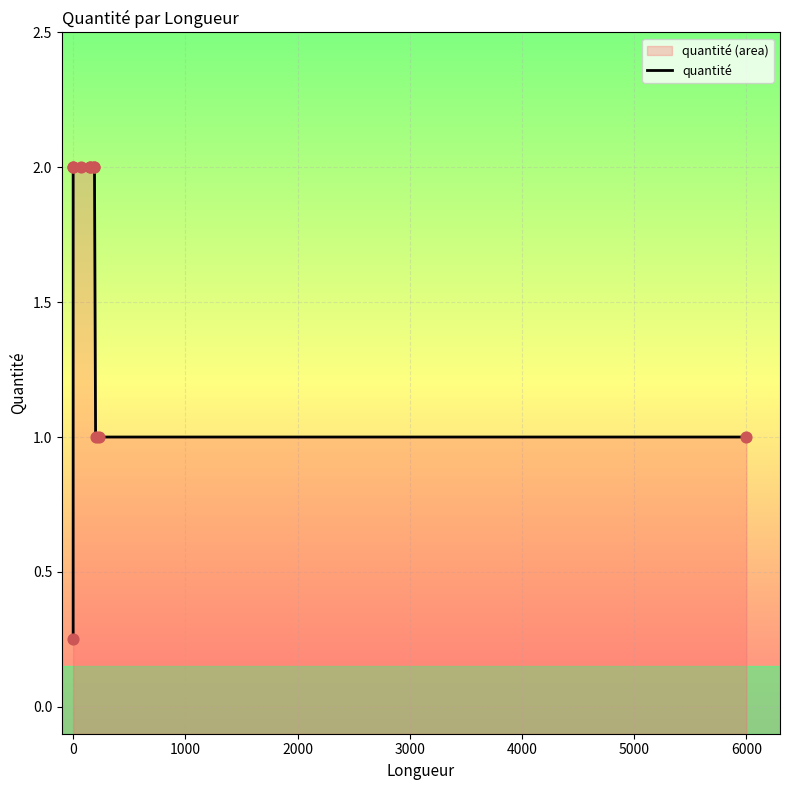

What is the change in value from −1000 to 6000?

+1.8